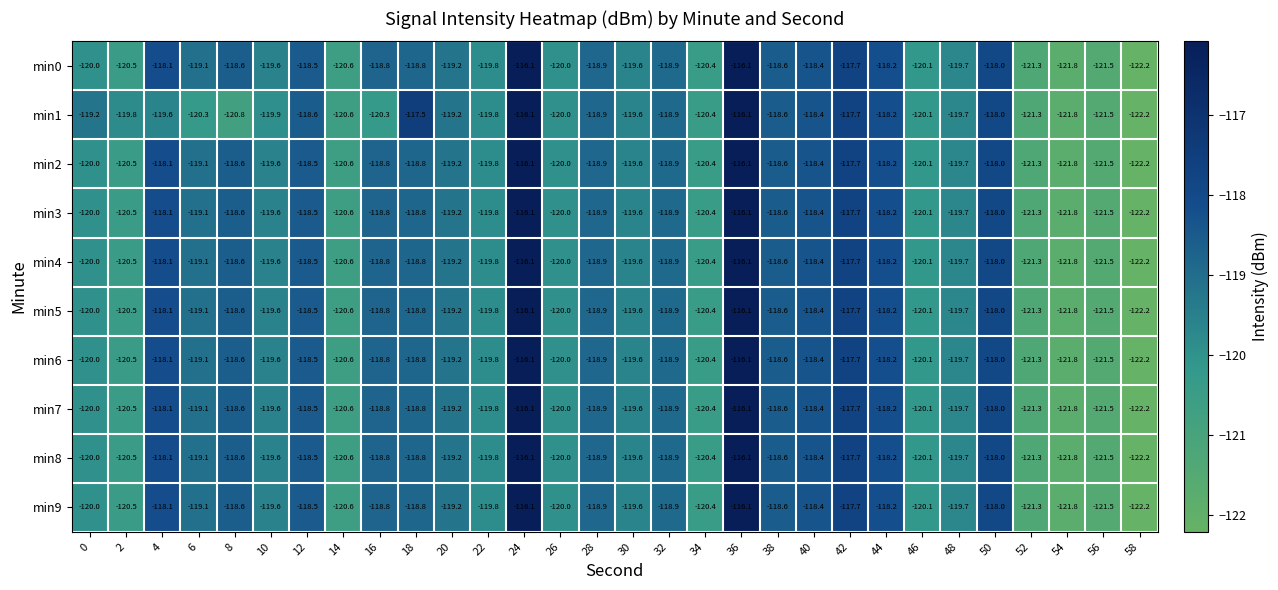

Is the value of min3 at 2 greater than the value of min4 at 16?

No